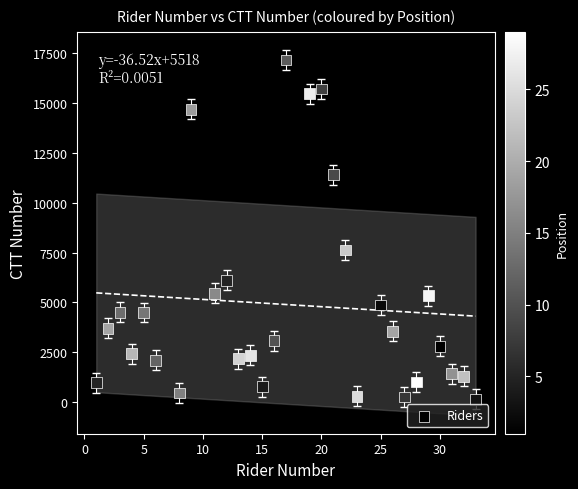

What is the range of X values (max minus min)?

32